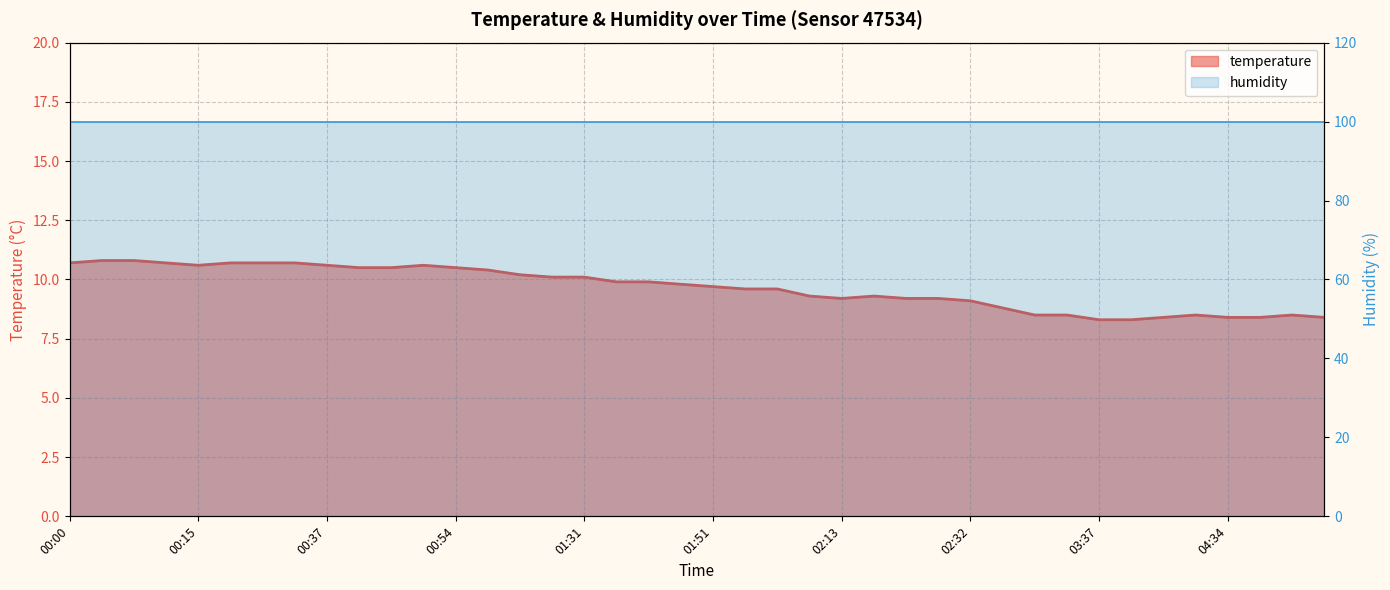

Where is the first local minimum?

00:15